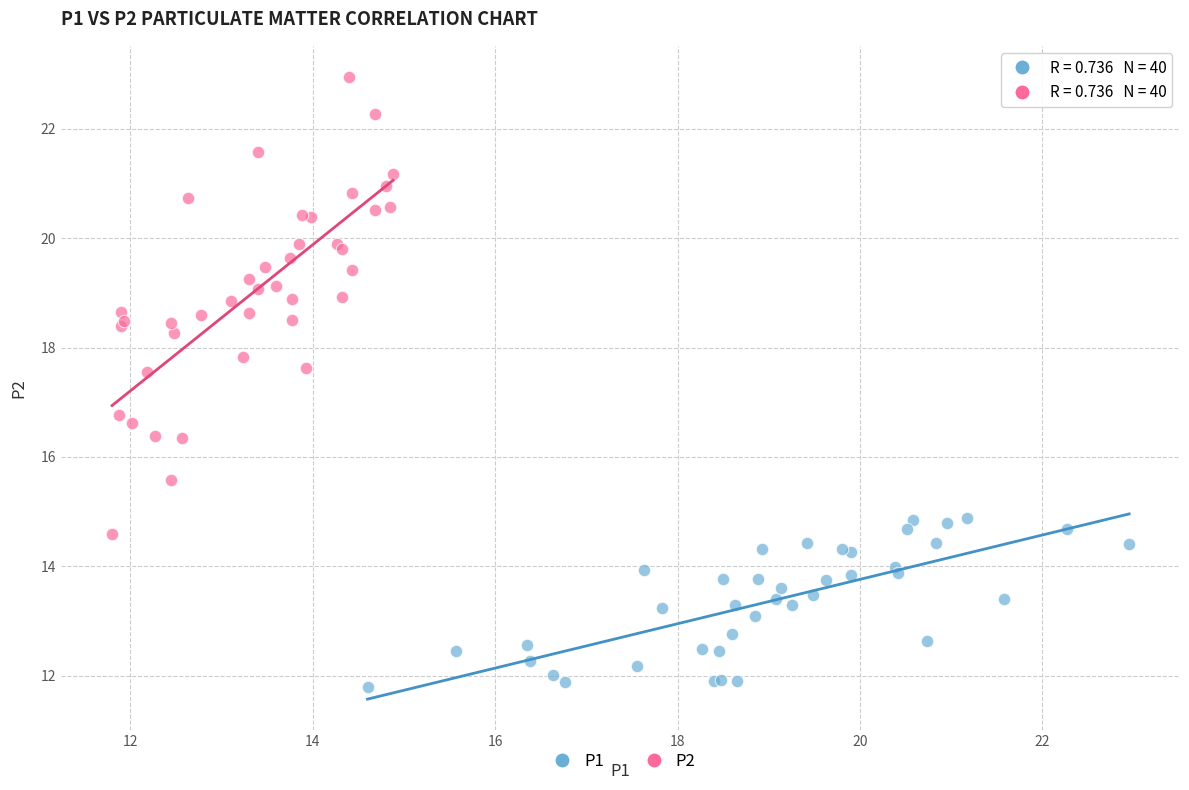

Which series has the largest Y range (max minus min)?

P2